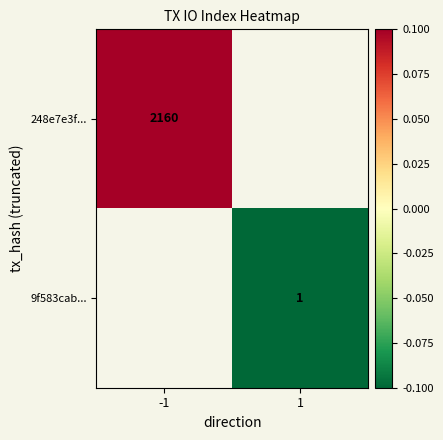

The 248e7e3f... series shows 0.0 at -1. True or false?

False